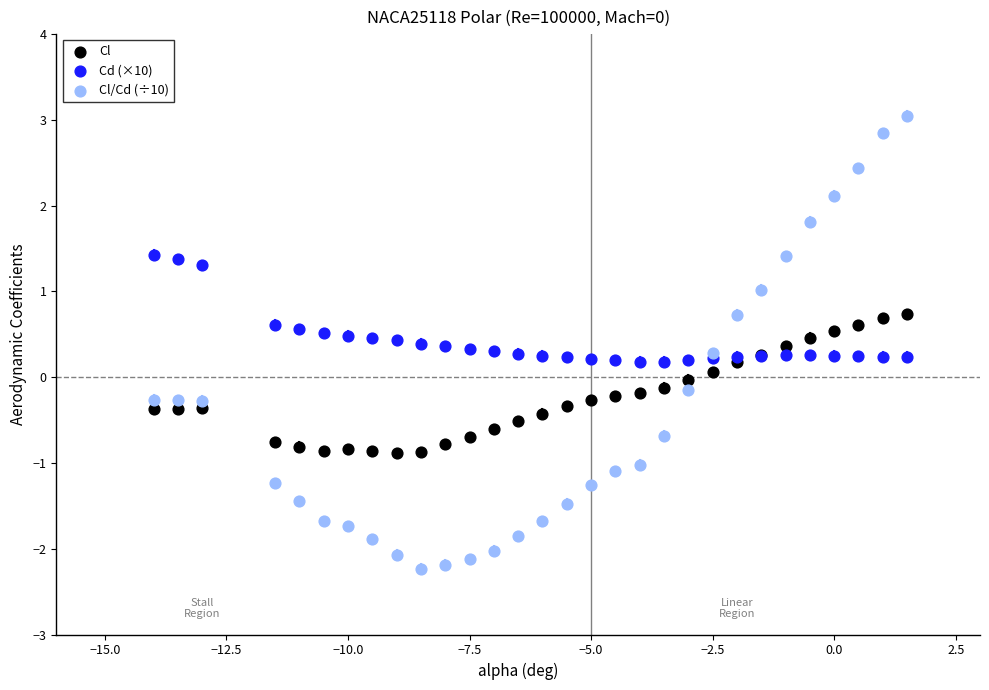

Which series contains the lowest Y value?

Cl/Cd (÷10)